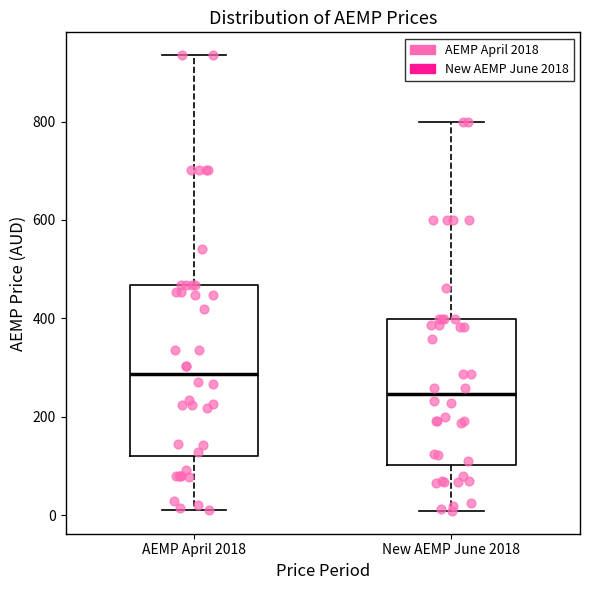

Reading left to right, transcribe this box plot: for each box, give where its median line is, the range the box spans, and where its two whiskers end, as read against the y-axis. The values are not printed on the chart, so give them approximately, as read against the axis.

AEMP April 2018: median 280, box 120 to 460, whiskers 20 to 940
New AEMP June 2018: median 240, box 100 to 400, whiskers 0 to 800